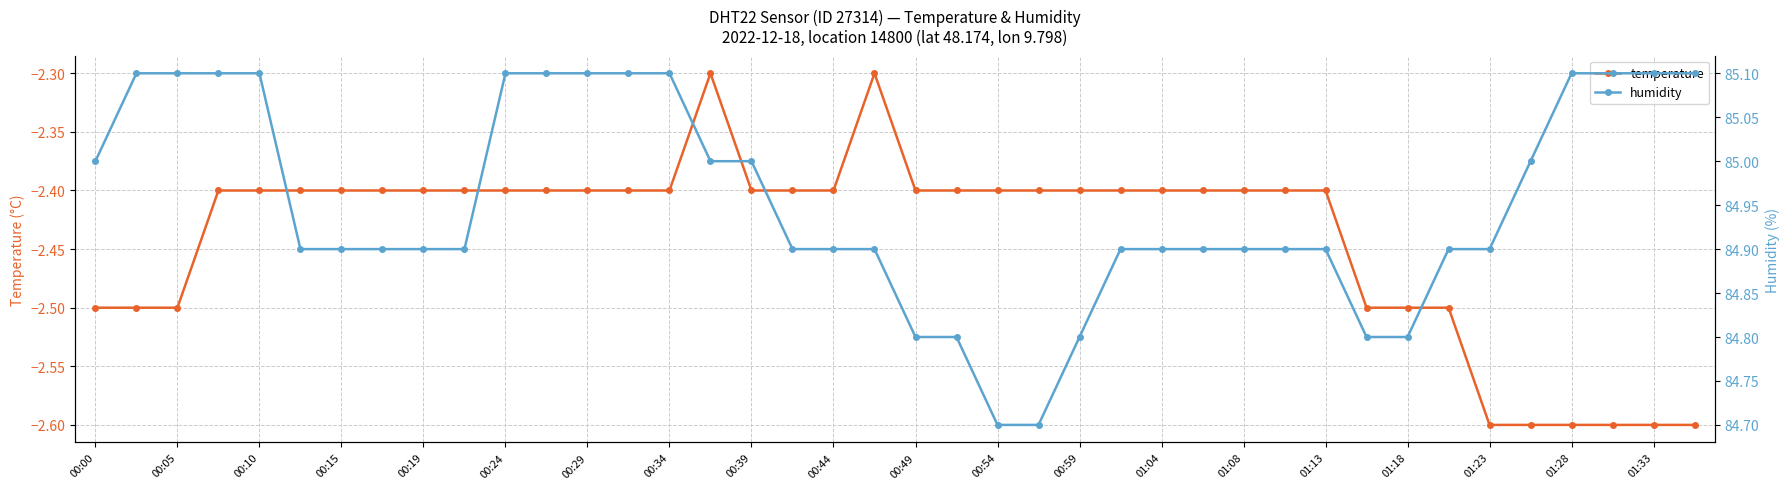

What is the maximum value for temperature?

-2.3